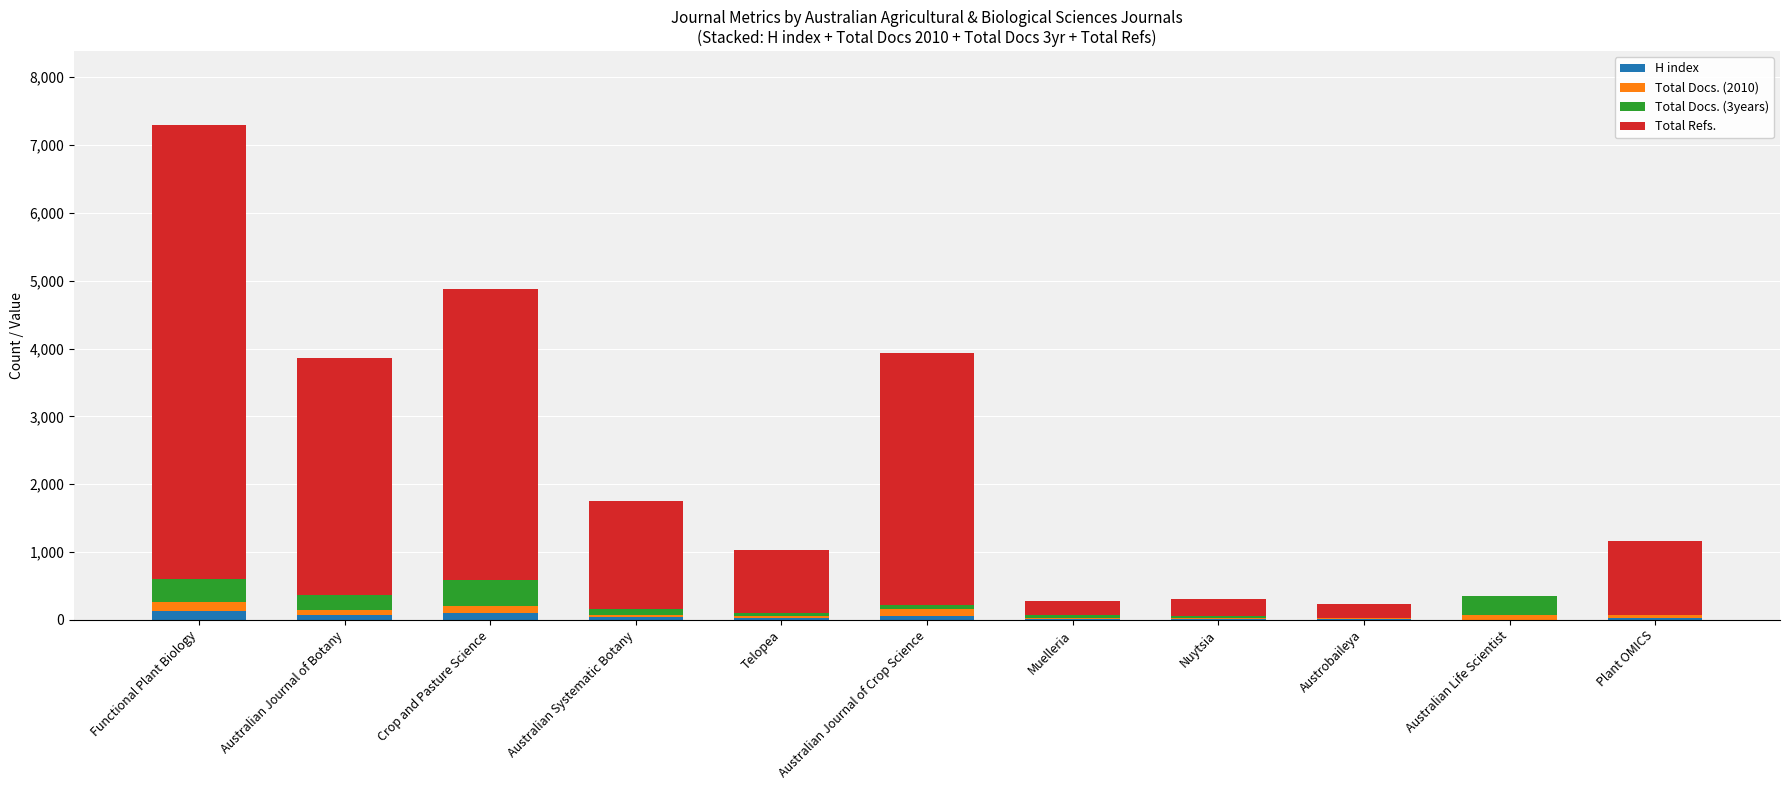

At which category is the sum across all series the highest?

Functional Plant Biology